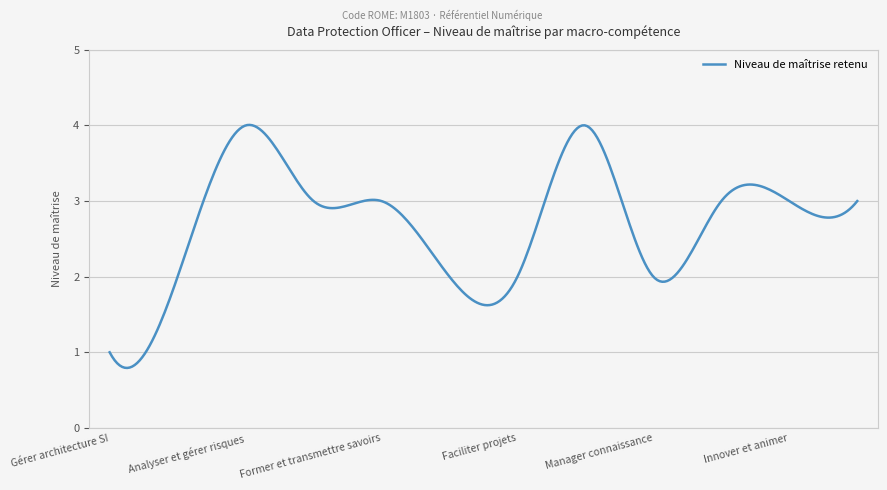

What is the minimum value shown in the chart?

0.8